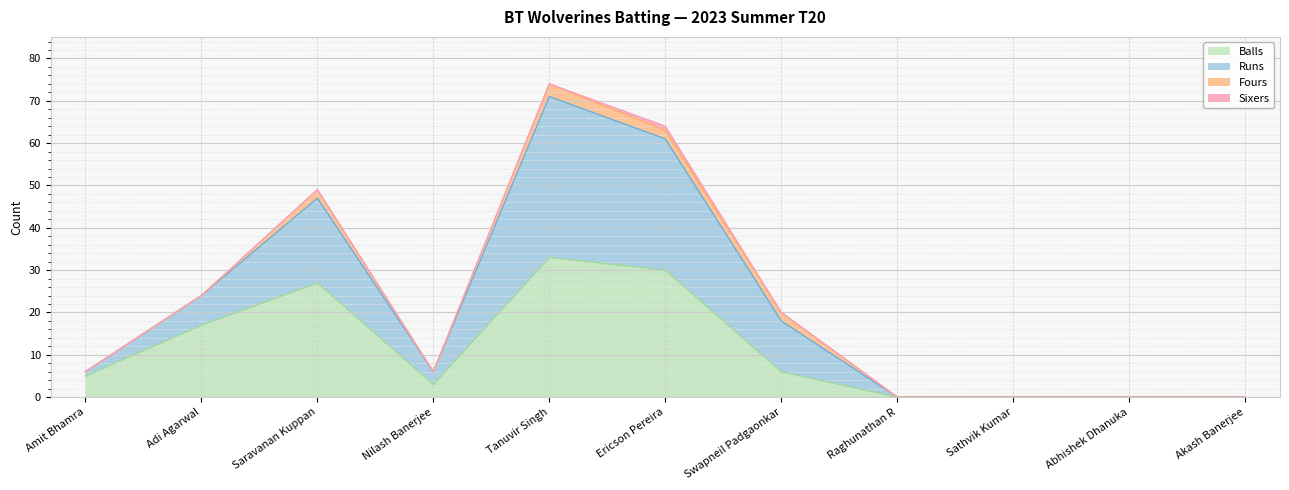

At which category does Balls reach its first local peak?

Saravanan Kuppan